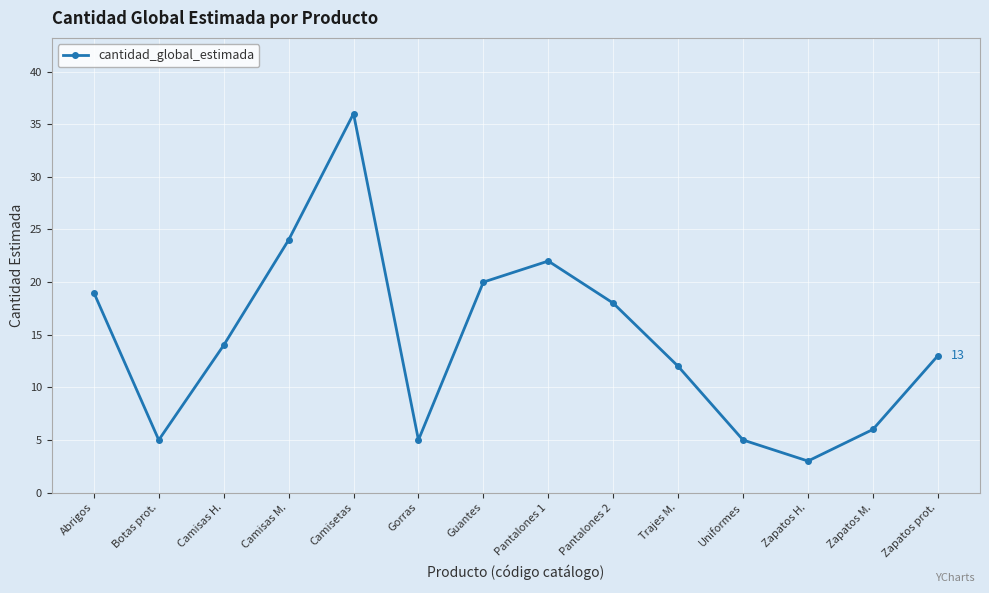

What is the smallest value displayed?

3